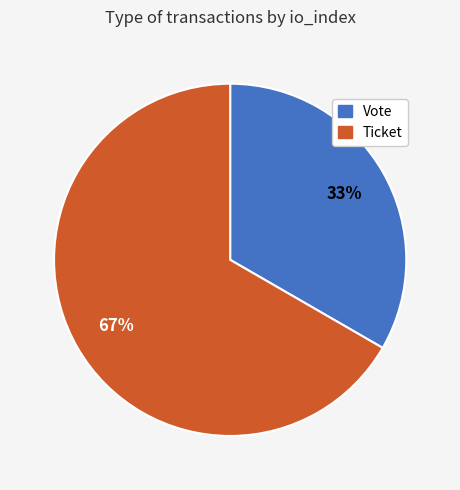

Is it true that Vote is 88% of the pie?

False